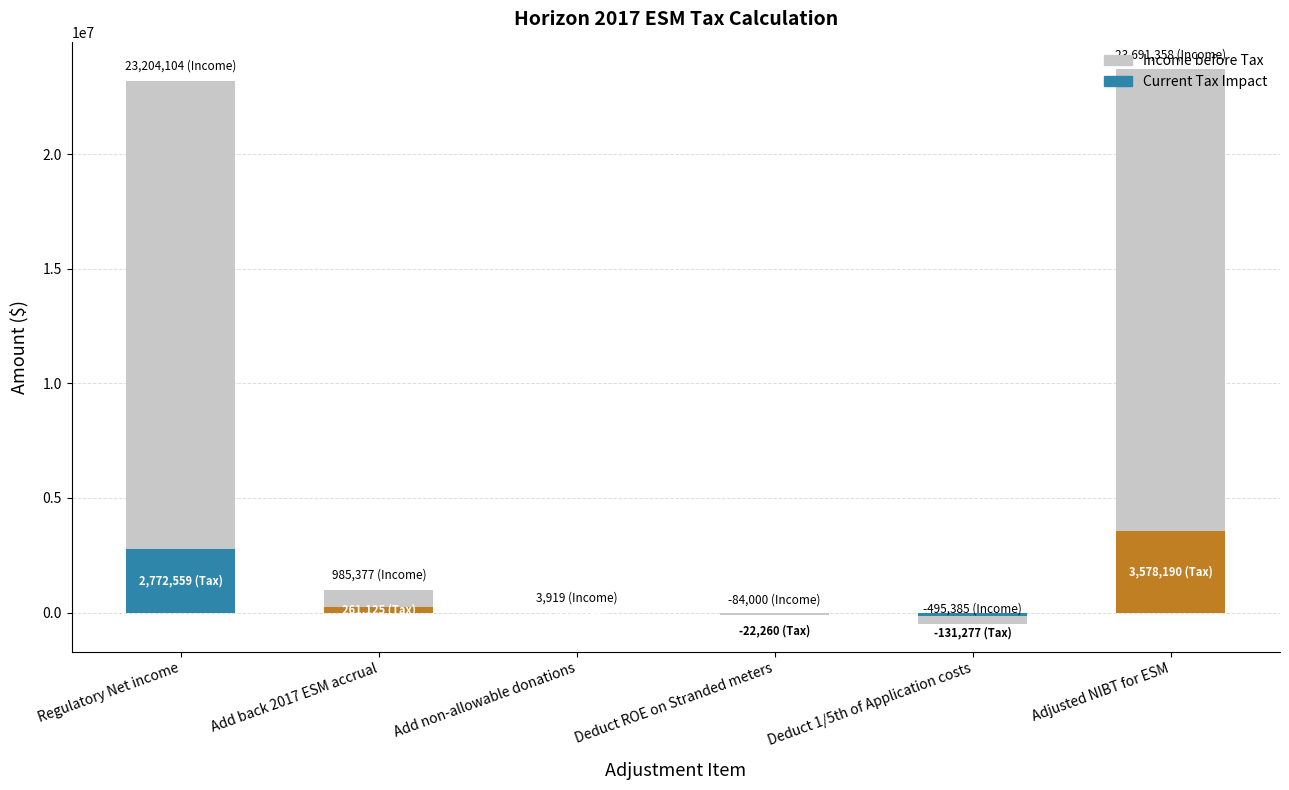

Reading left to right, what are all the values shown in this chart?

Current Tax Impact: 2772559.4	261125.0	1038.5	-22260.0	-131277.0	3578190.5
Income before Tax: 23204104.2	985377.2	3919.0	-84000.0	-495385.0	23691357.5